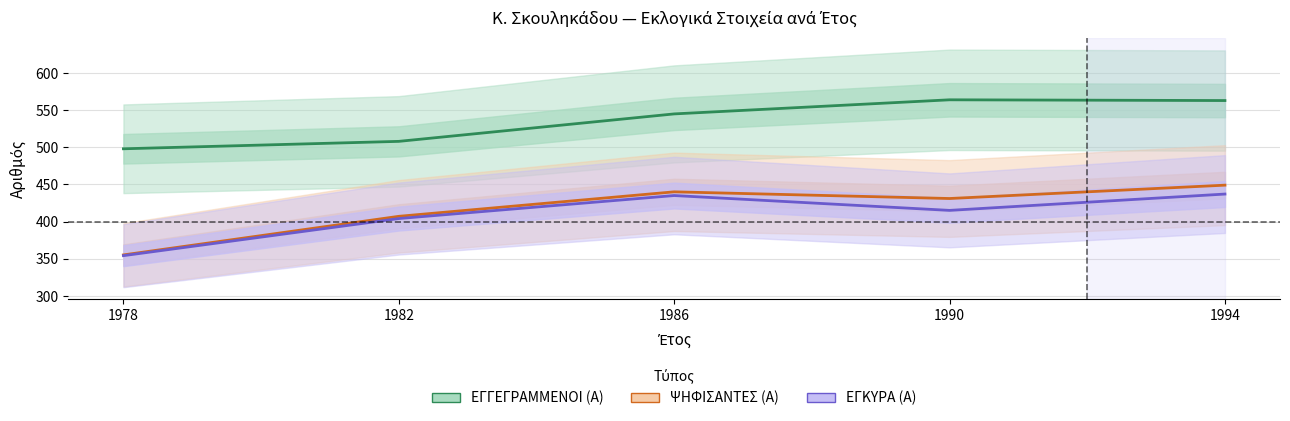

Is this an area chart (filled region under the line)?

No